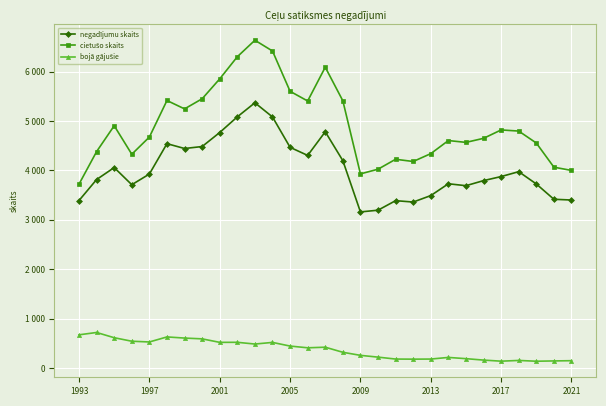

What is the smallest value displayed?

135